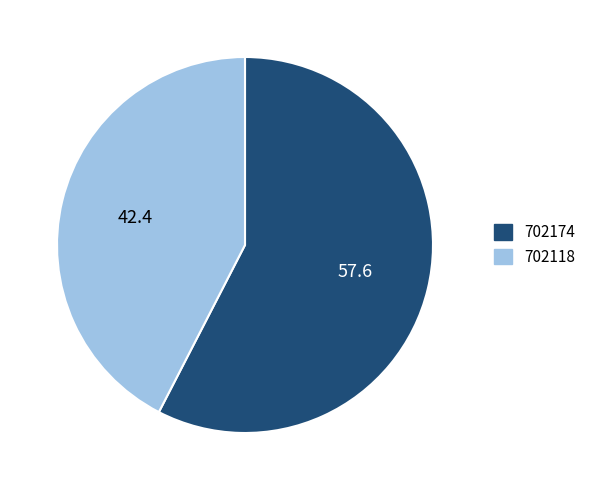

Between 702118 and 702174, which is larger?

702174